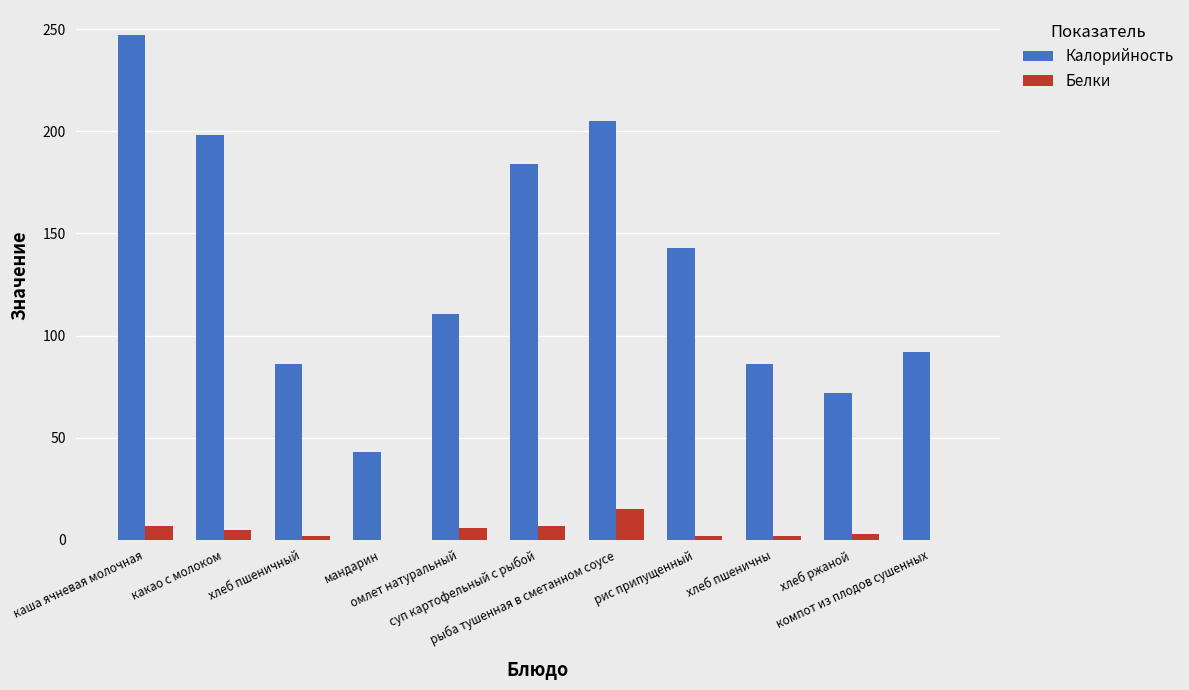

Which series has the largest total across all categories?

Калорийность